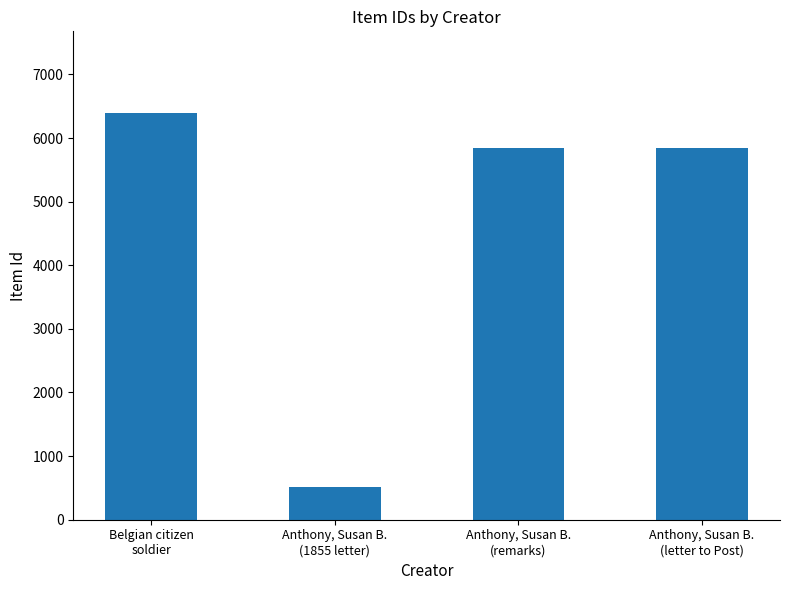

What is the value of the 4th bar from the left?

5846